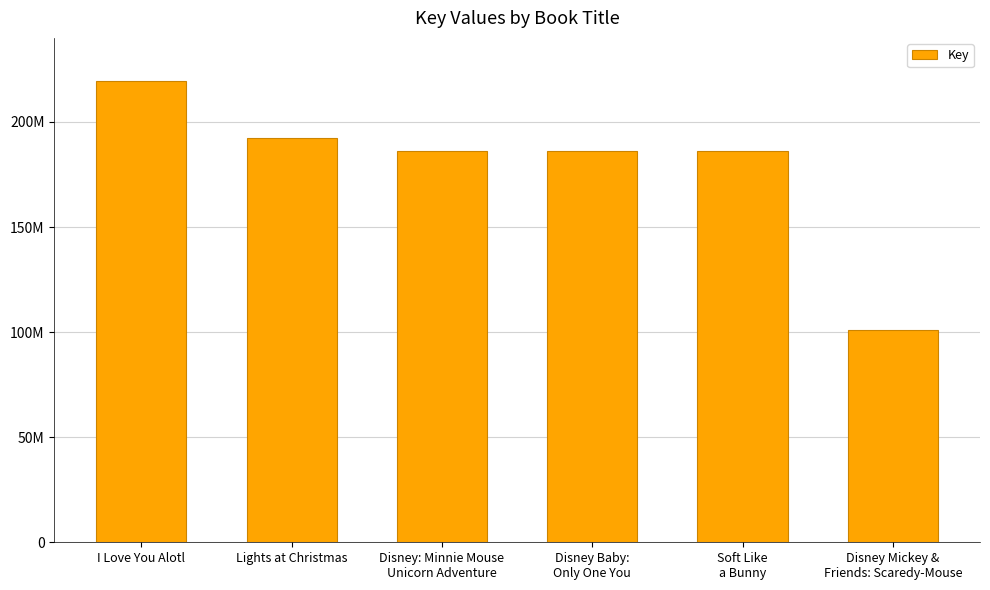

Does the chart contain any negative values?

No